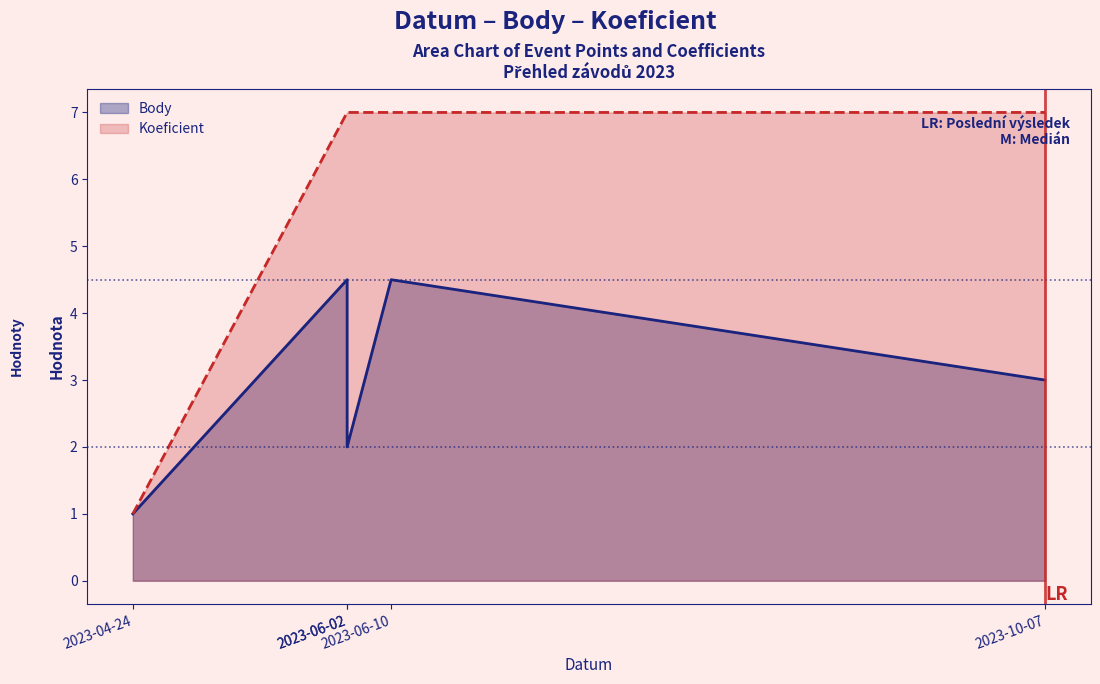

True or false: Koeficient and Body intersect in this chart.

False